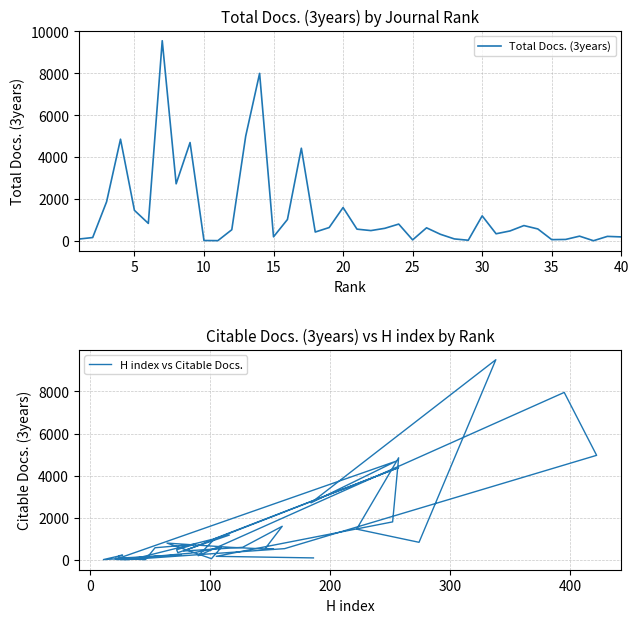

True or false: Total Docs. (3years) and H index vs Citable Docs. cross at least once.

False